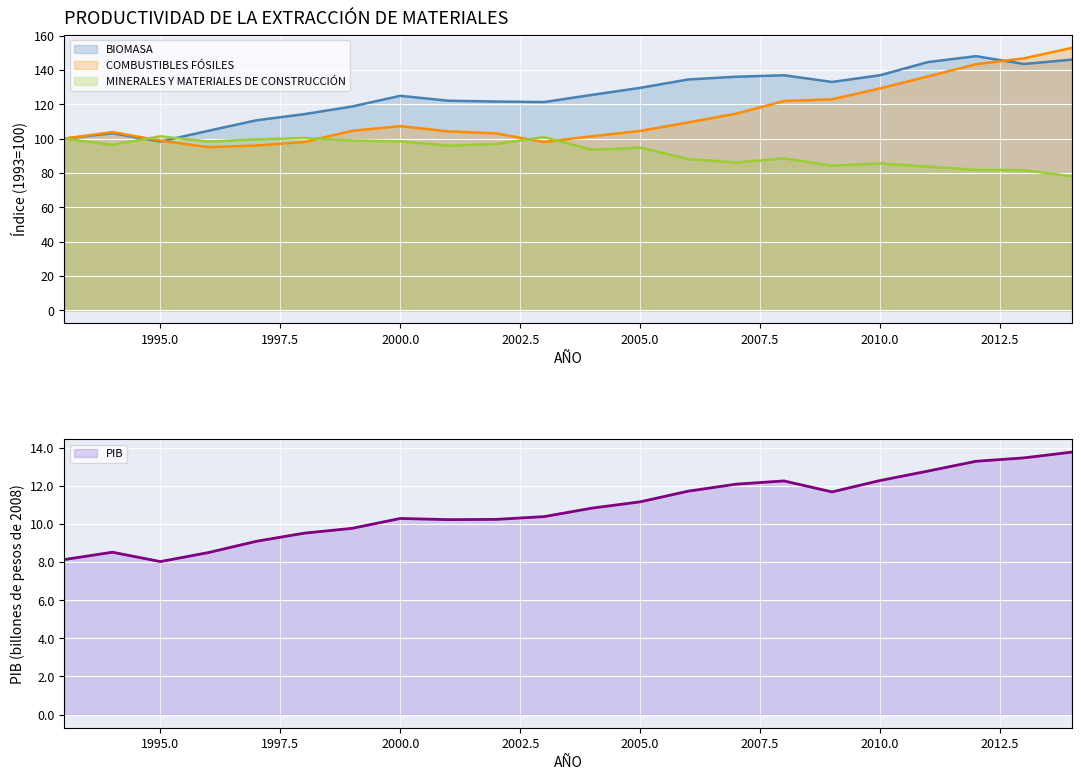

What is the difference between the maximum and second lowest values in the COMBUSTIBLES FÓSILES series?

56.9